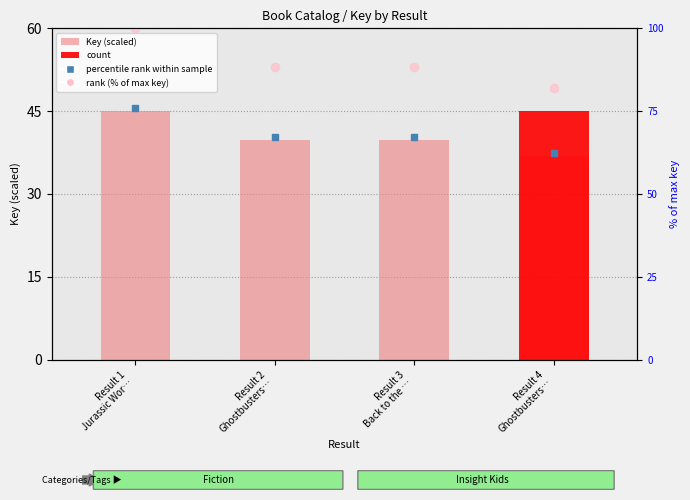

What is the total value across all series at Result 3
Back to the …?

128.2